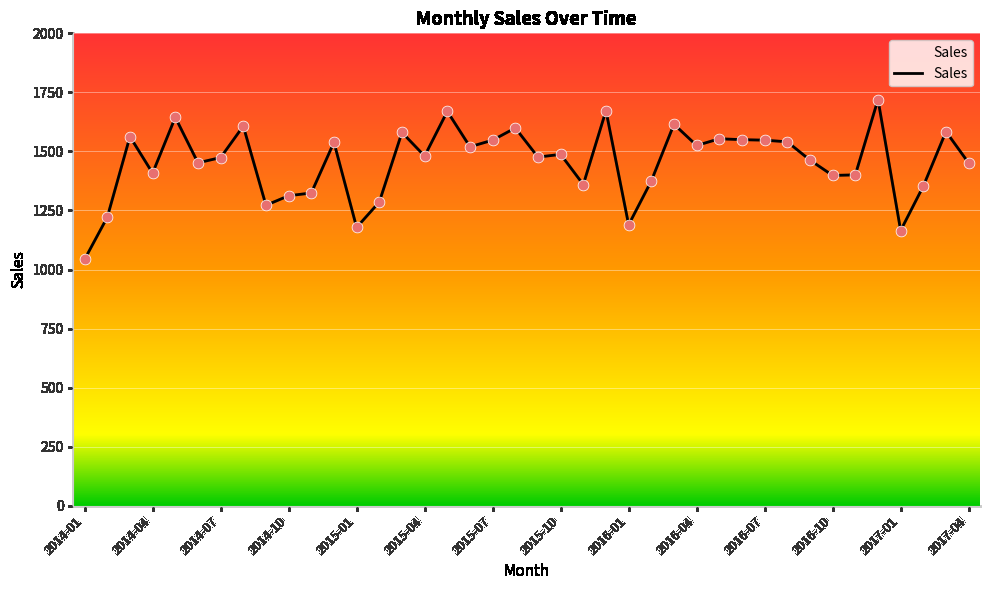

What is the smallest value displayed?

1043.0